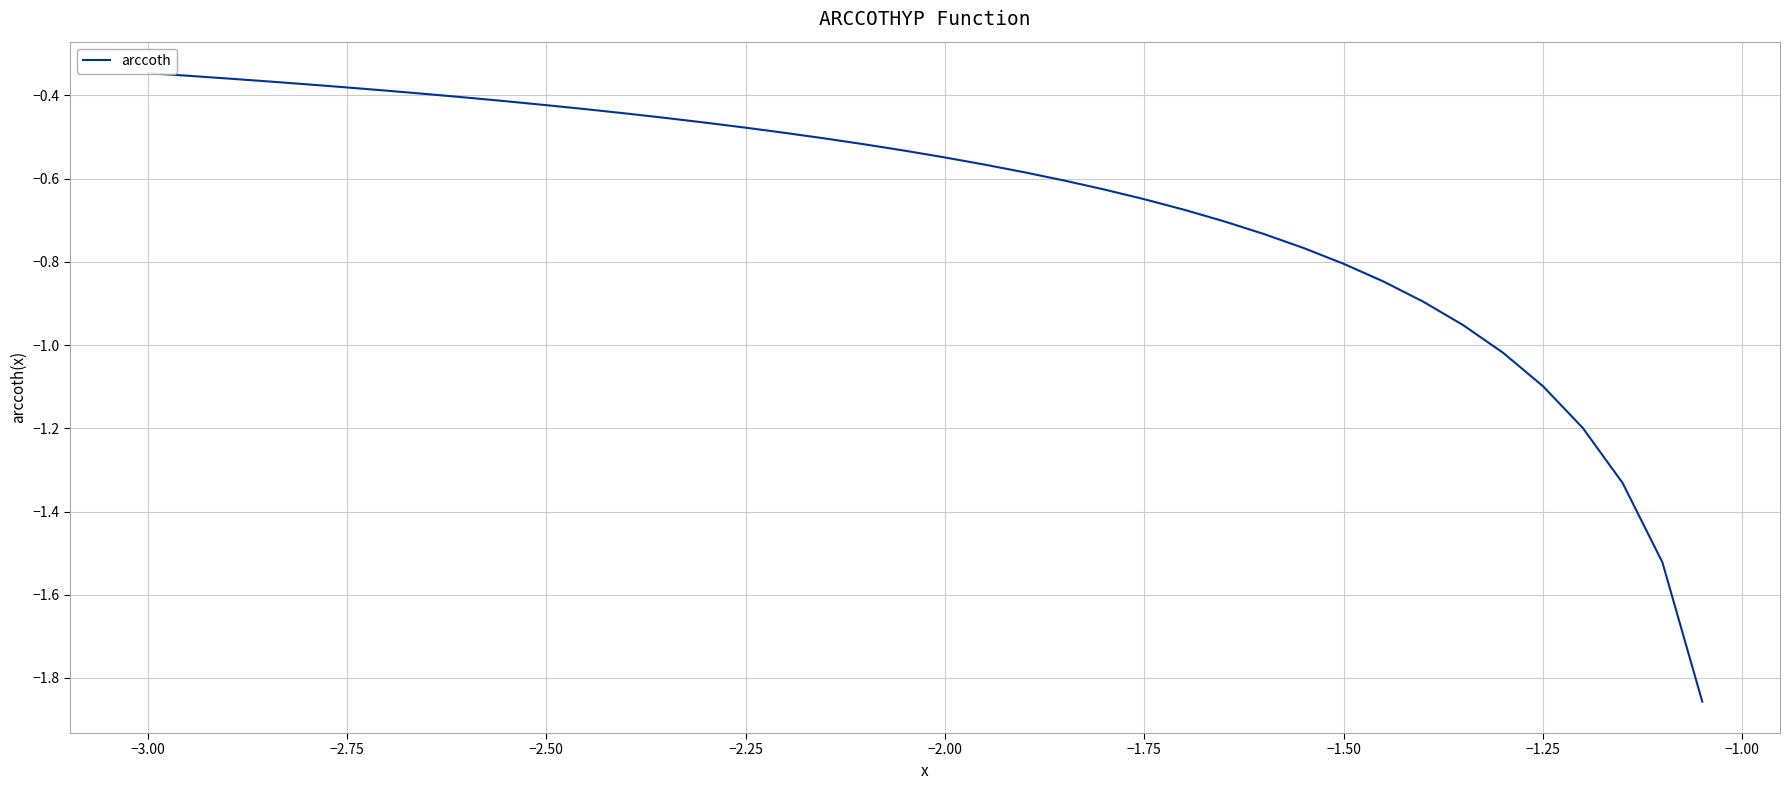

What is the smallest value displayed?

-1.9